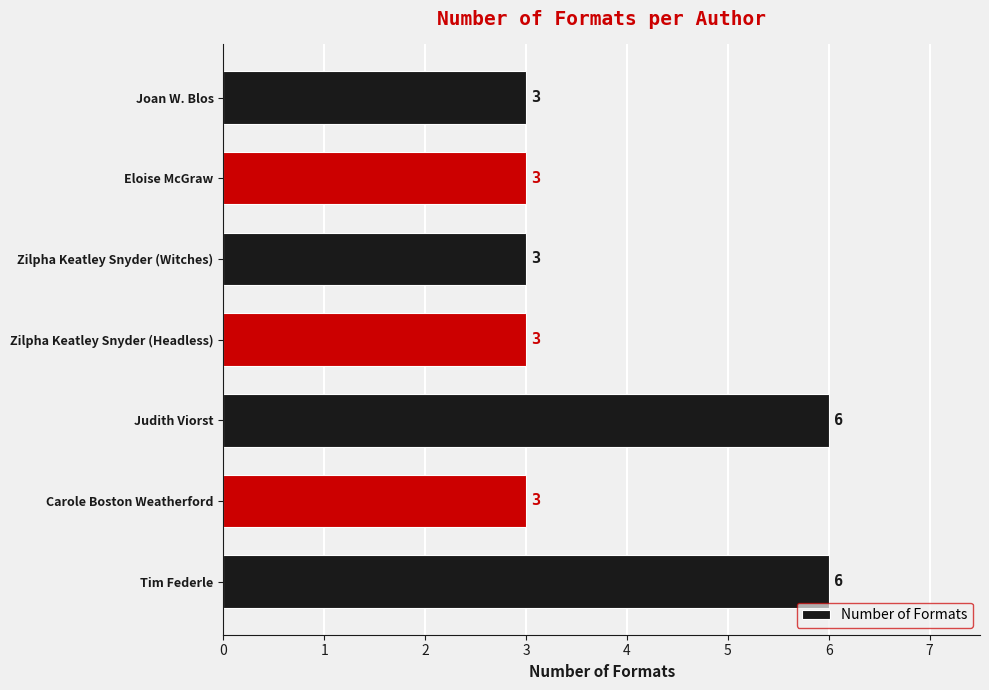

What is the difference between the maximum and minimum values?

3